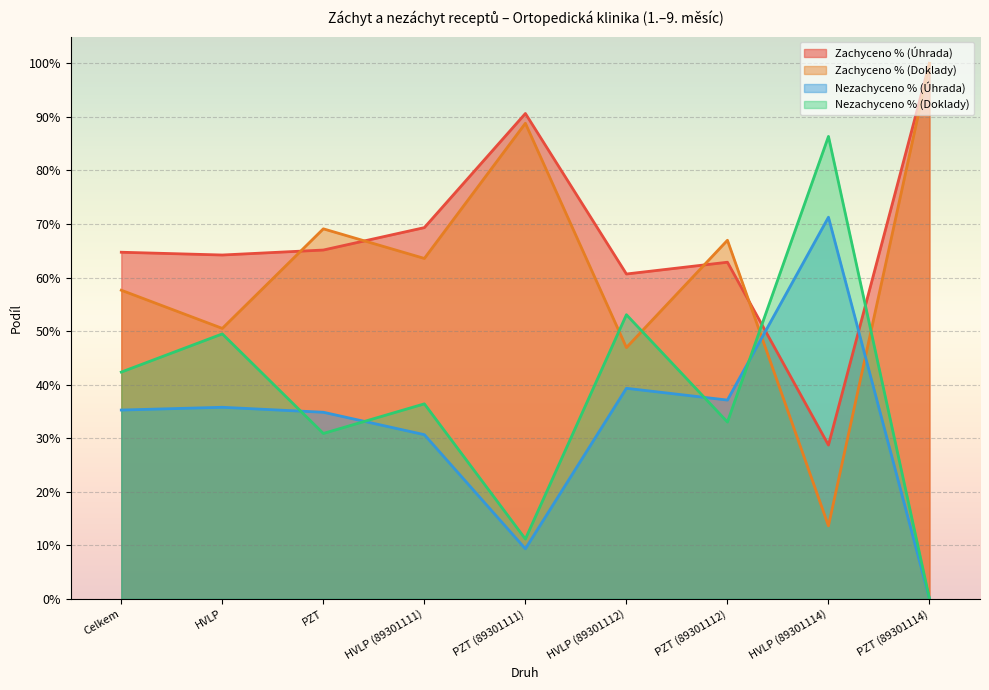

What is the total value across all series at PZT (89301112)?

2.0